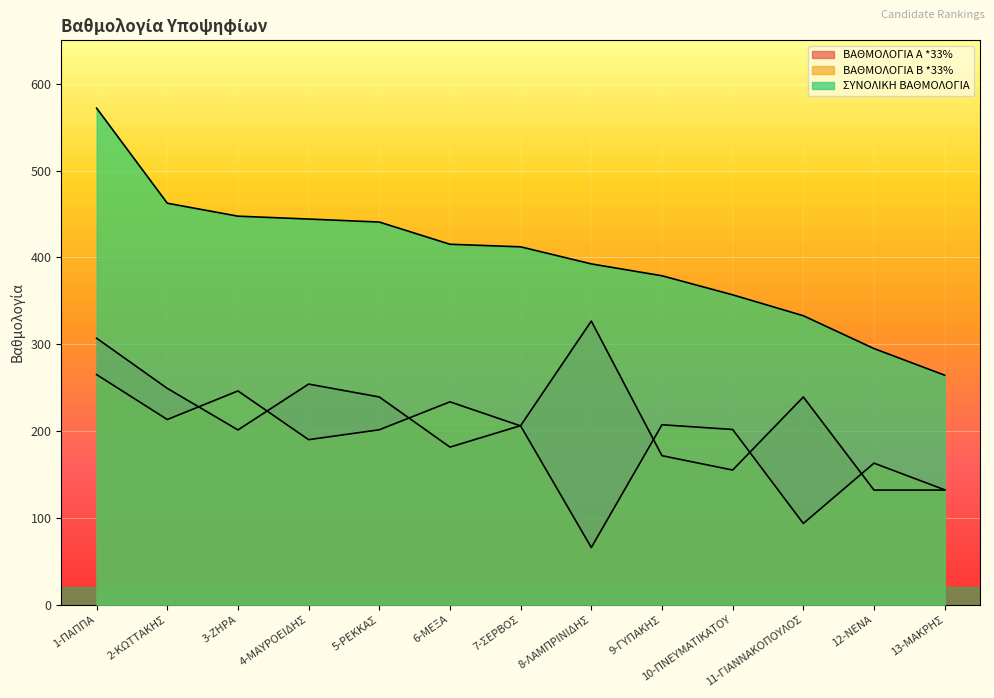

Between 6-ΜΕΞΑ and 12-ΝΕΝΑ, which series saw the biggest shift?

ΣΥΝΟΛΙΚΗ ΒΑΘΜΟΛΟΓΙΑ